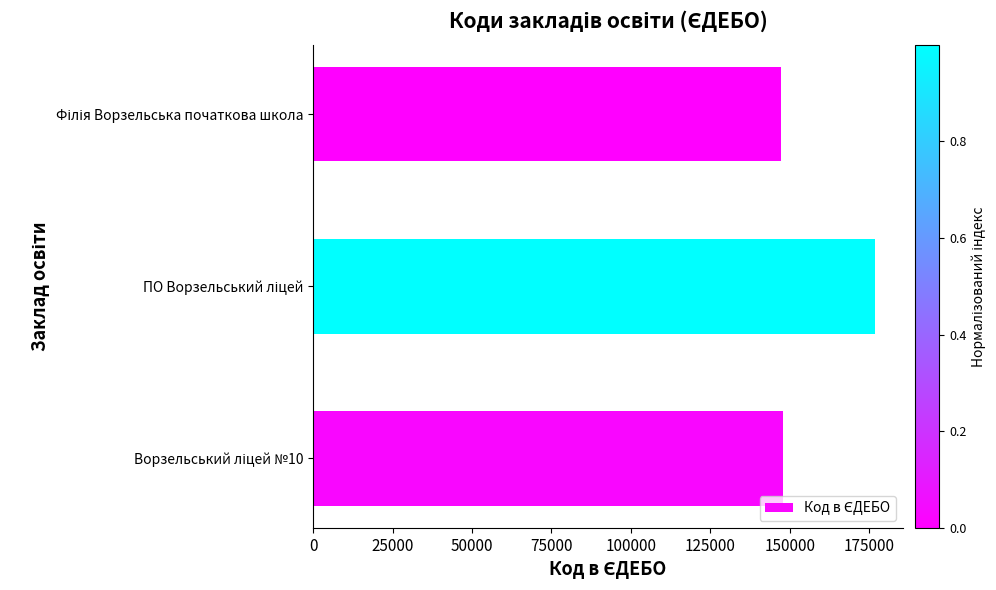

What is the sum of all values?

471809